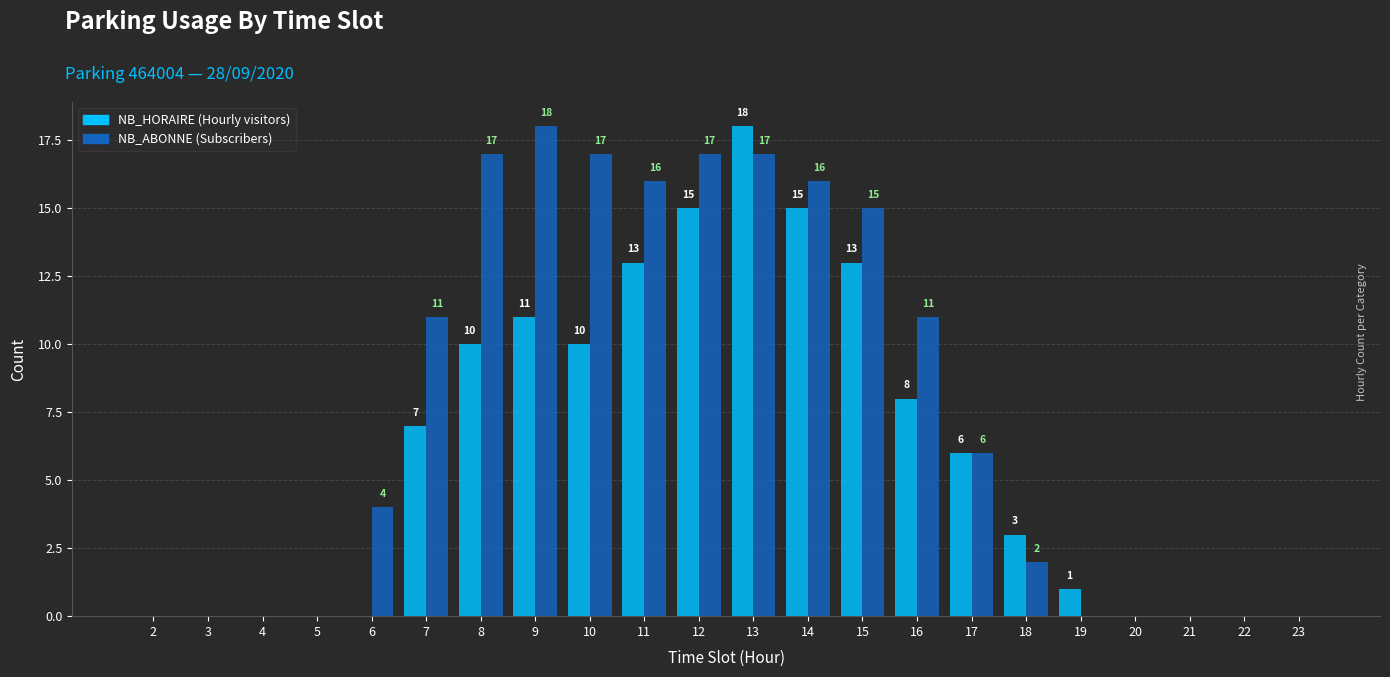

What is the total value across all series at 7?

18